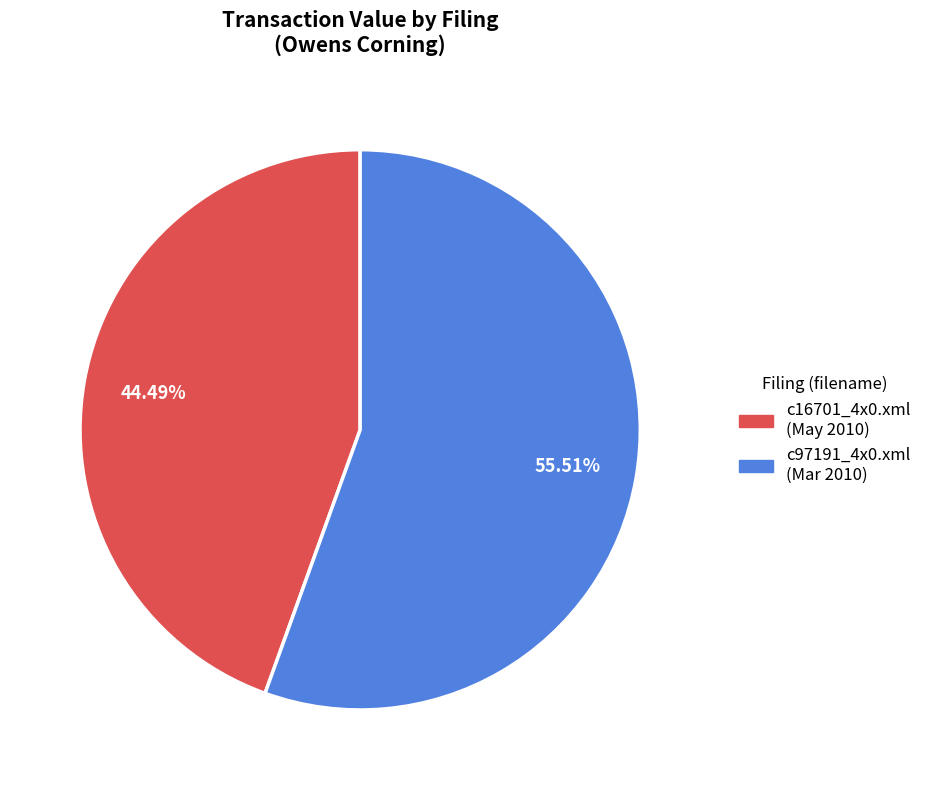

Is there a majority slice in this chart?

Yes